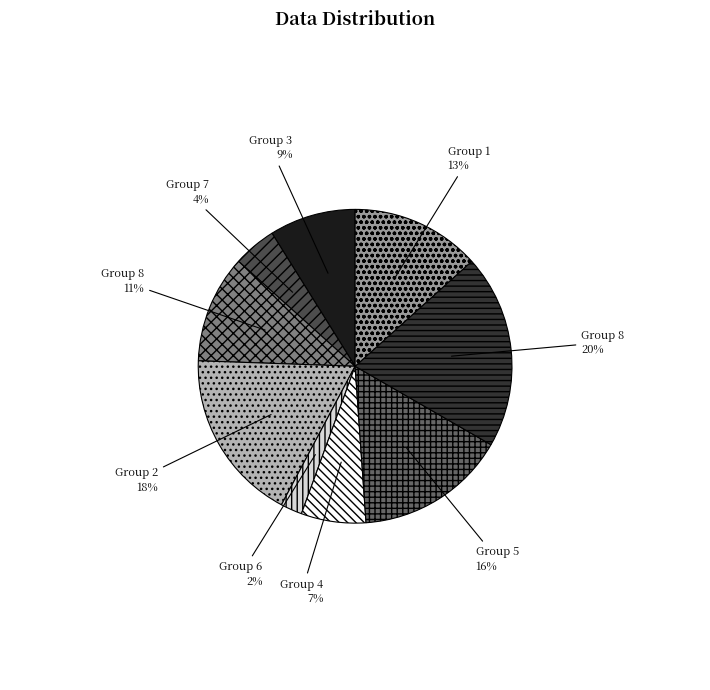

Is there a majority slice in this chart?

No